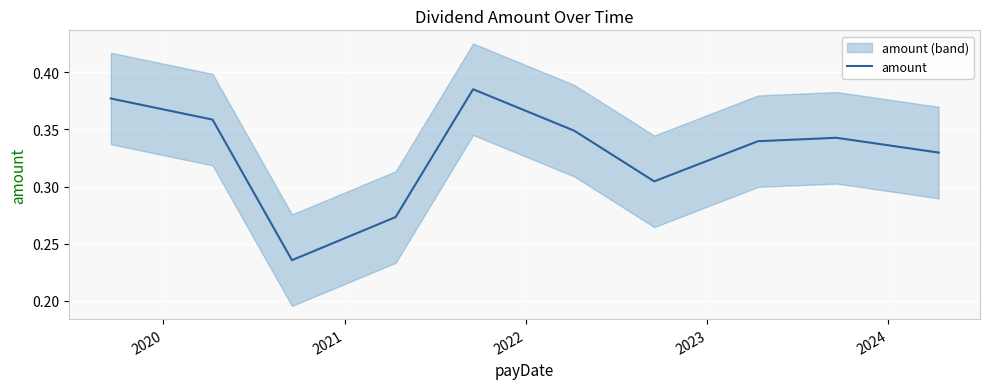

At which label is the value closest to 0?

2021